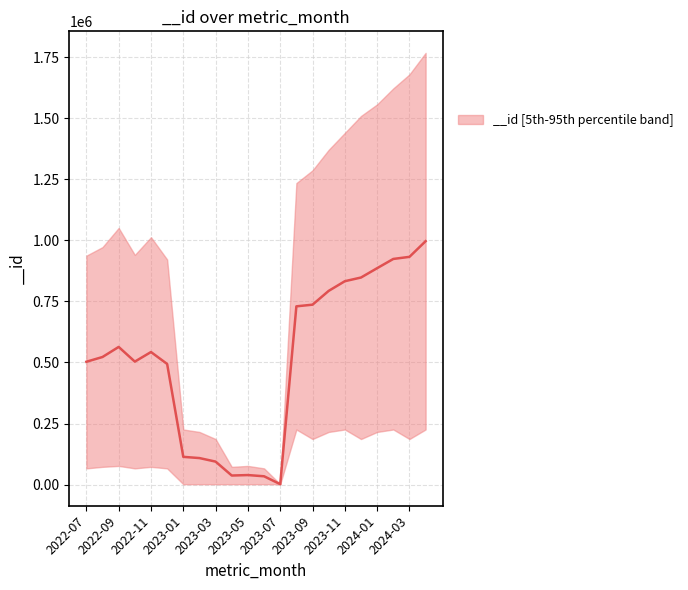

What is the change in value from 2022-09 to 2024-04?

+433100